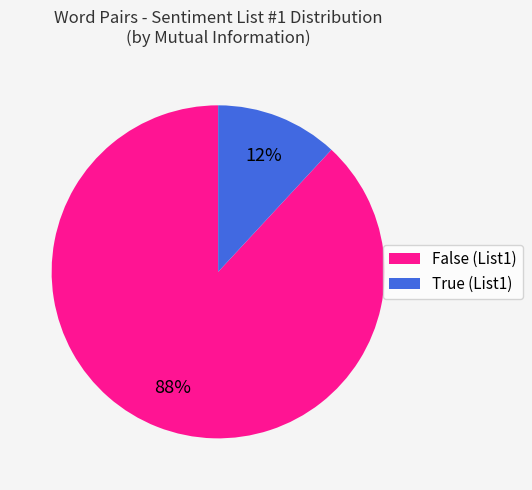

Which category has the biggest portion of the pie?

False (List1)